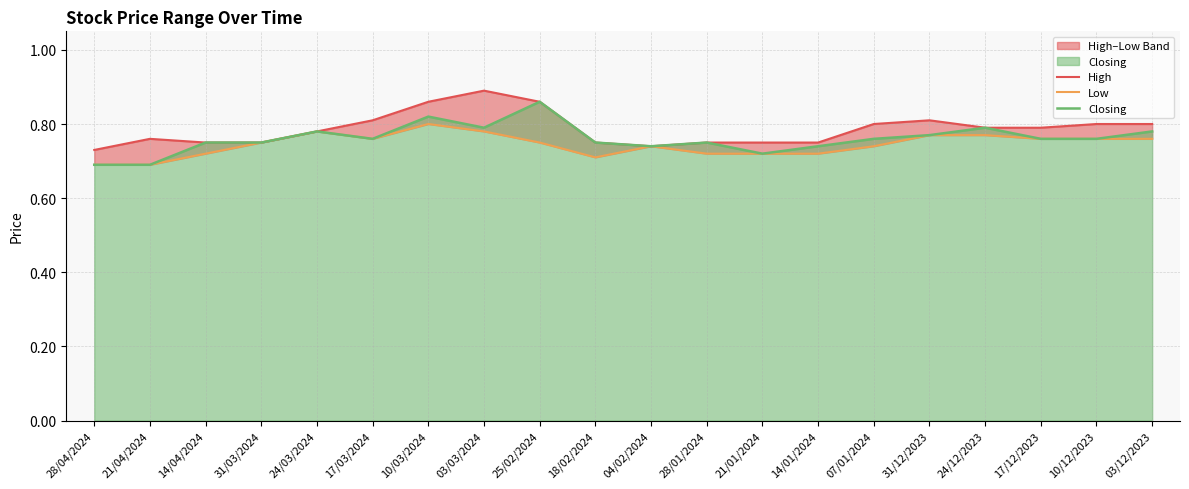

At which category is the sum across all series the highest?

10/03/2024